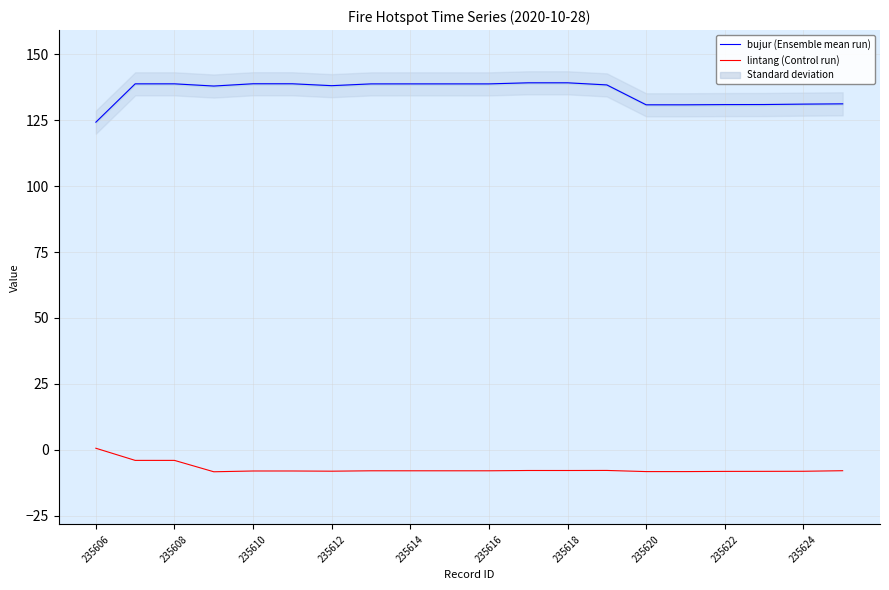

What is the sum of all lintang values?

-144.5